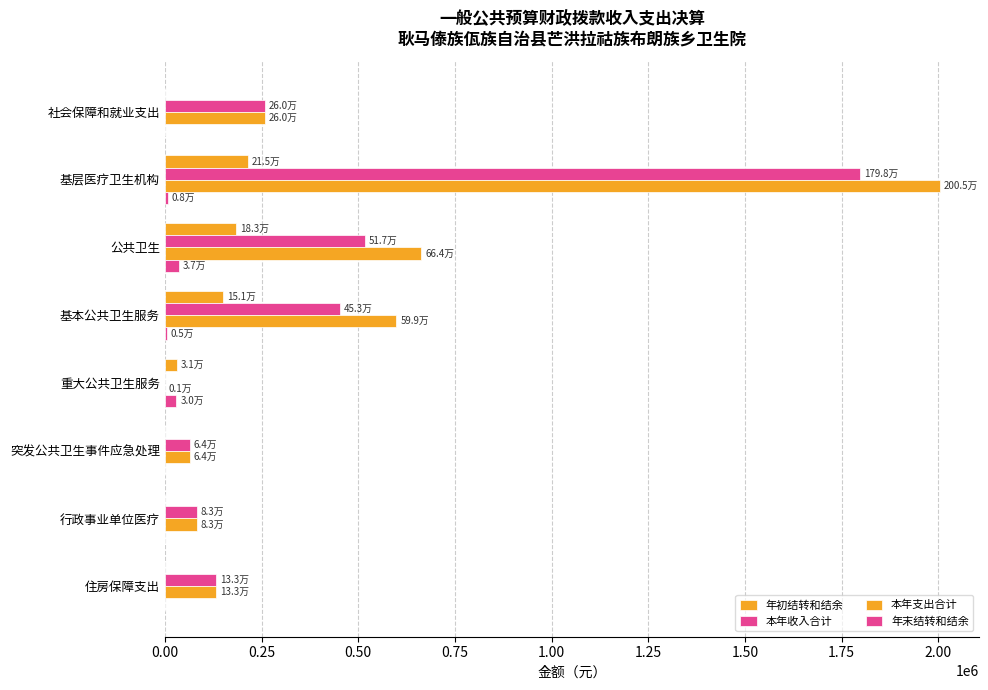

How many data points in 本年支出合计 are above 259505?

4